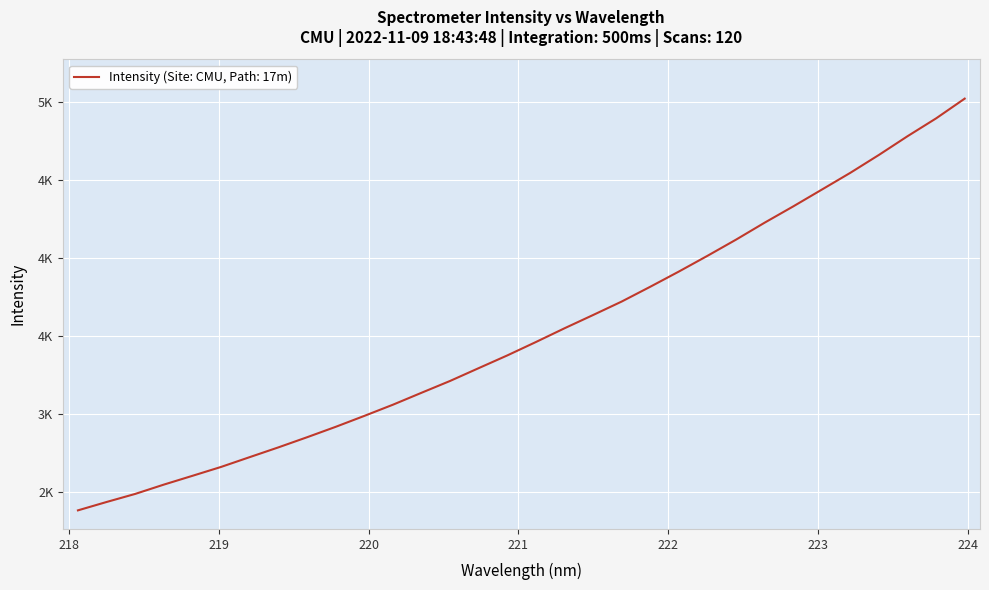

What is the maximum value shown in the chart?

5022.0